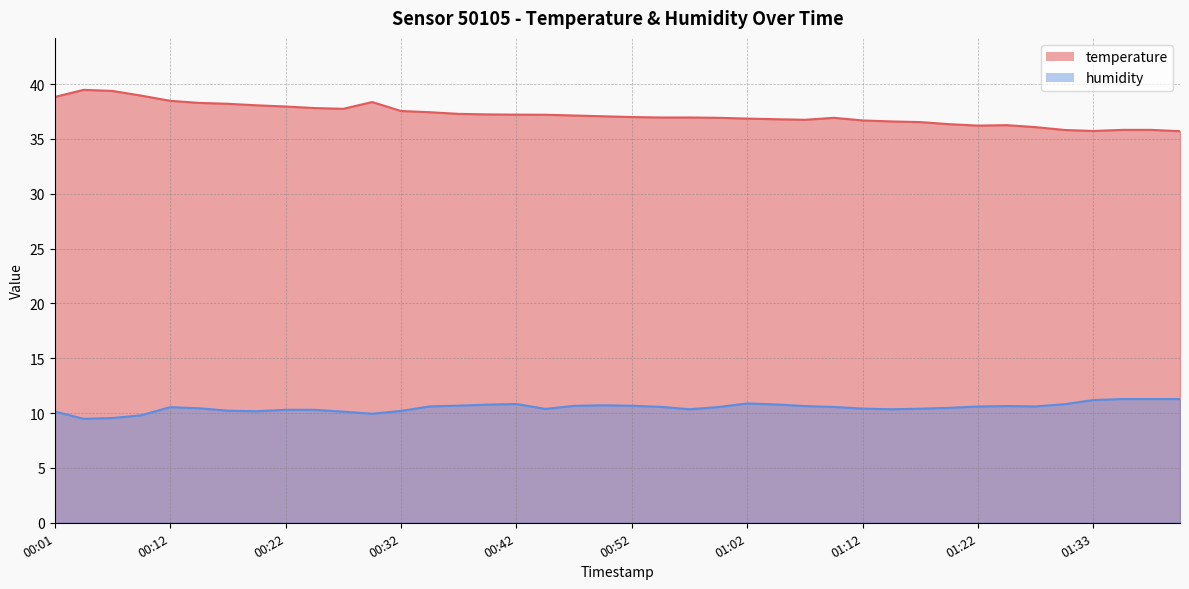

True or false: humidity and temperature intersect in this chart.

False